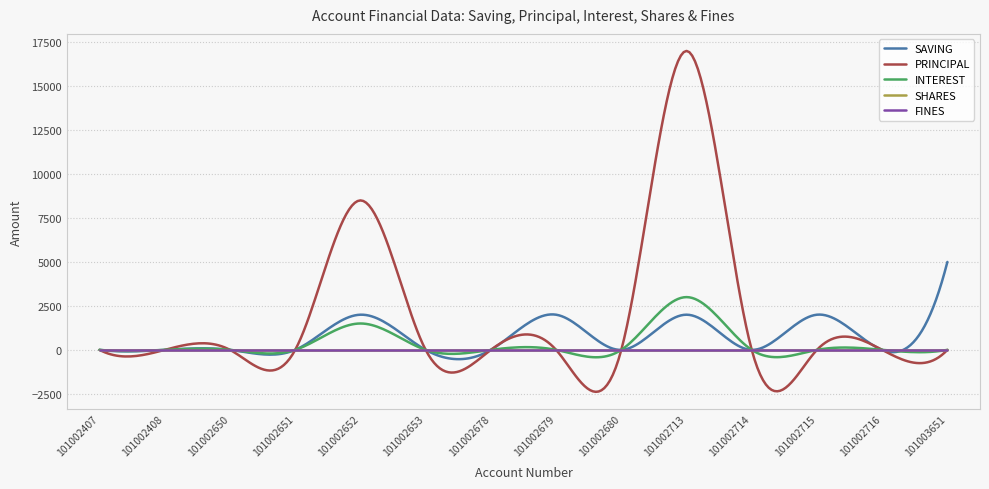

What is the highest value of the SAVING series?

5000.0